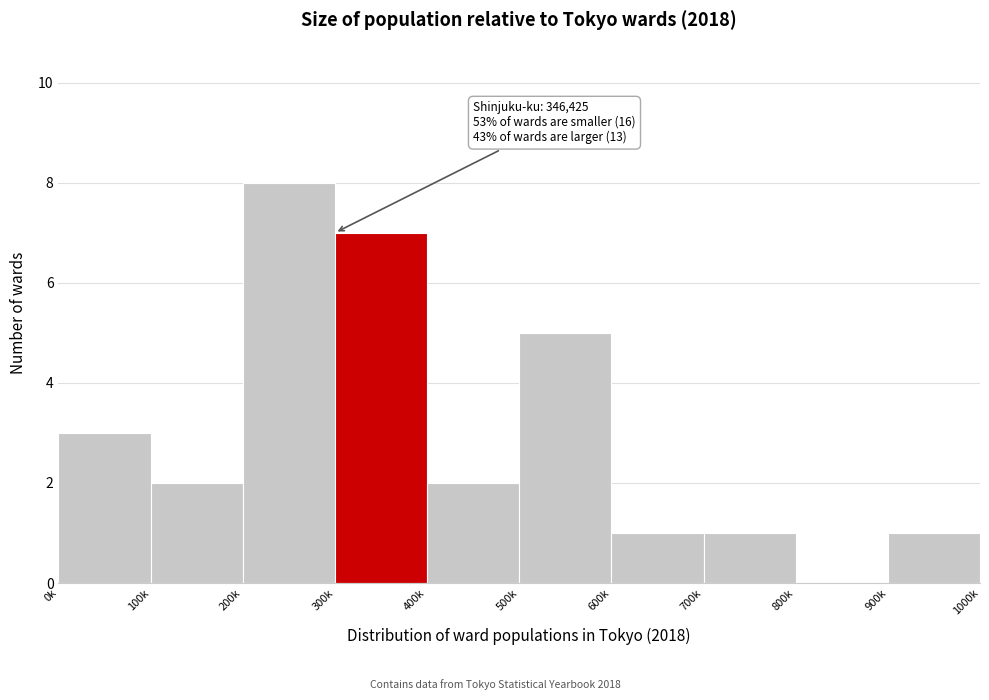

Reading right to left, transcribe all the data shown in this chart.

900k=1	800k=0	700k=1	600k=1	500k=5	400k=2	300k=7	200k=8	100k=2	0k=3